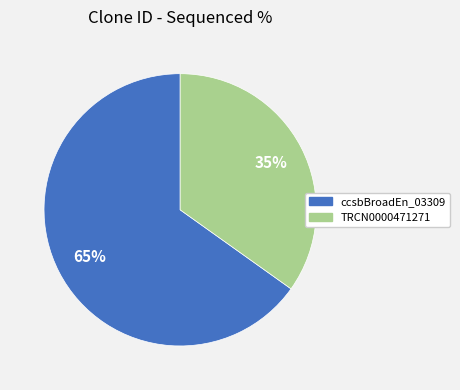

What is the ratio of the value at ccsbBroadEn_03309 to the value at TRCN0000471271?

1.9